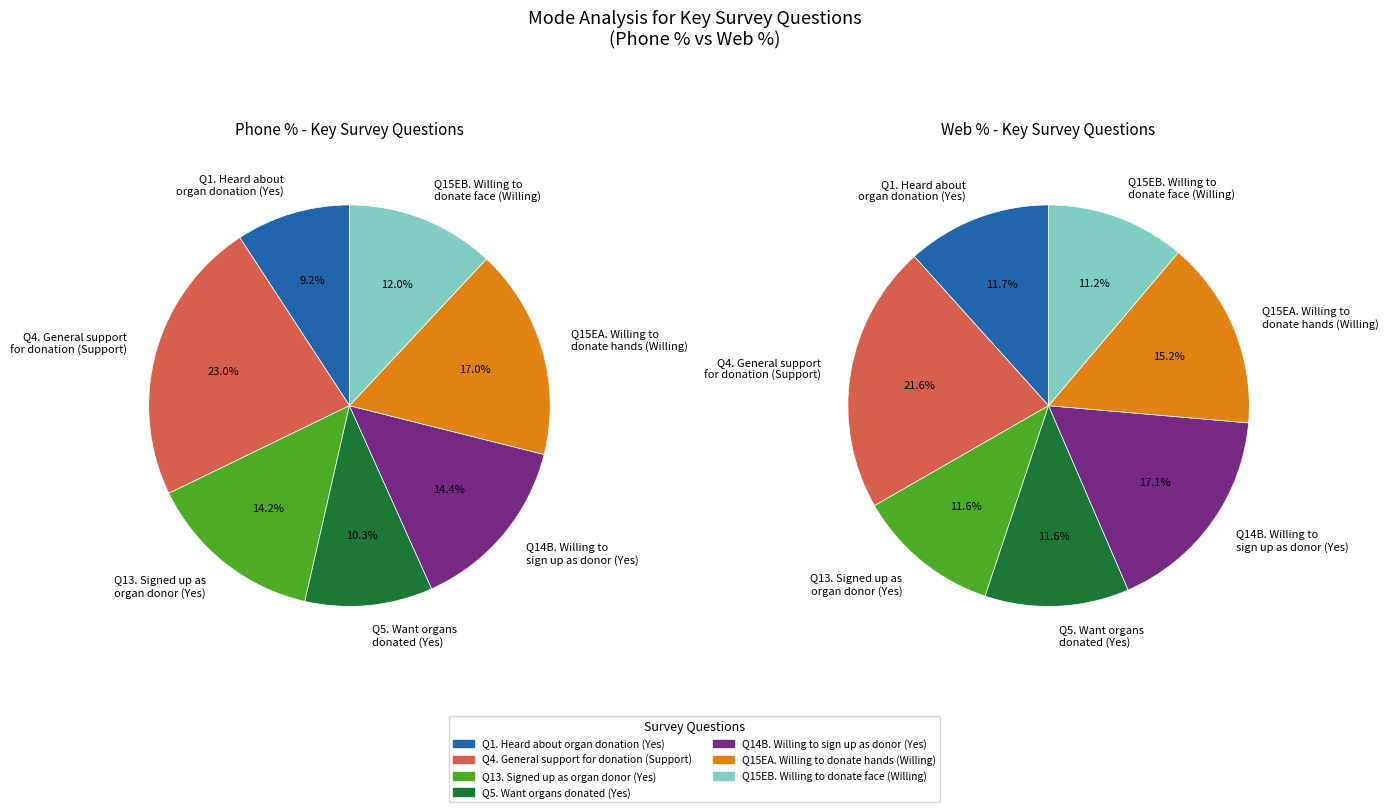

Count the number of slices in the pie.

7